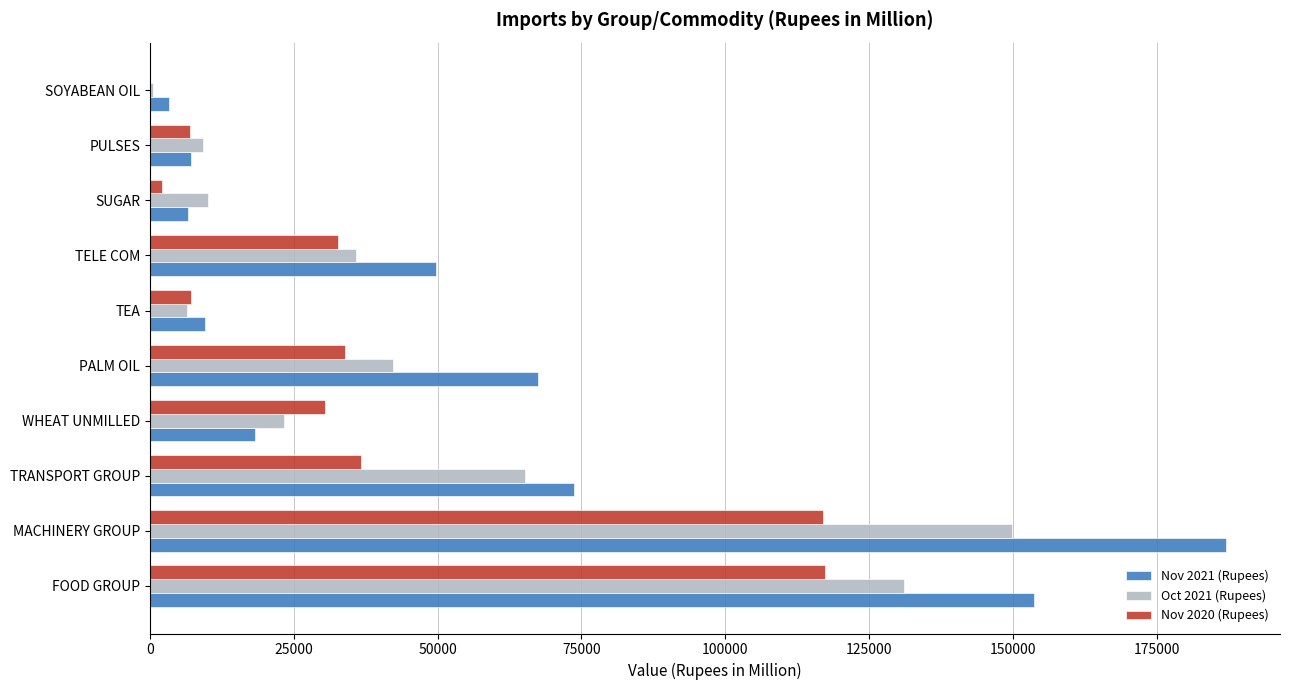

Which label corresponds to the largest value in the chart?

MACHINERY GROUP